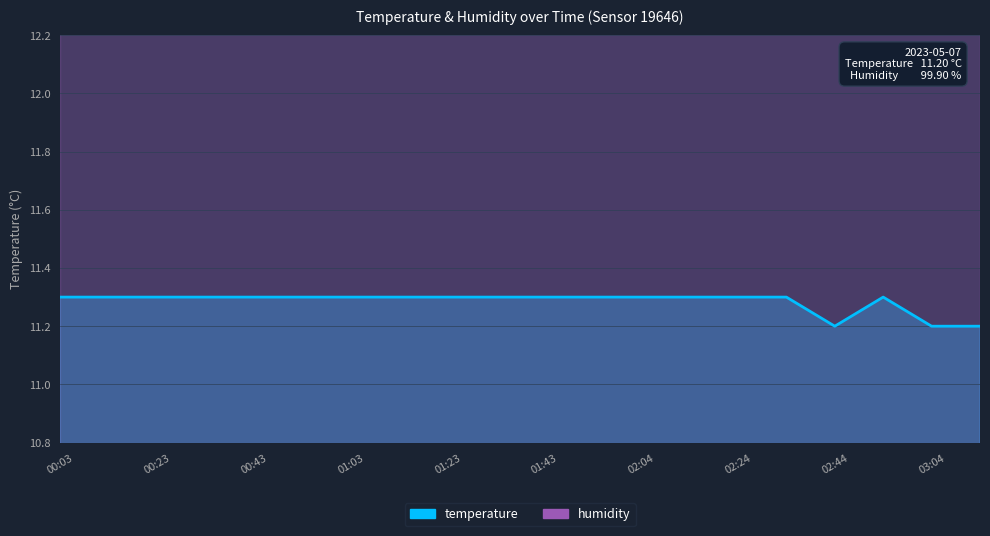

What is the change in value from 00:53 to 02:44?

-0.1